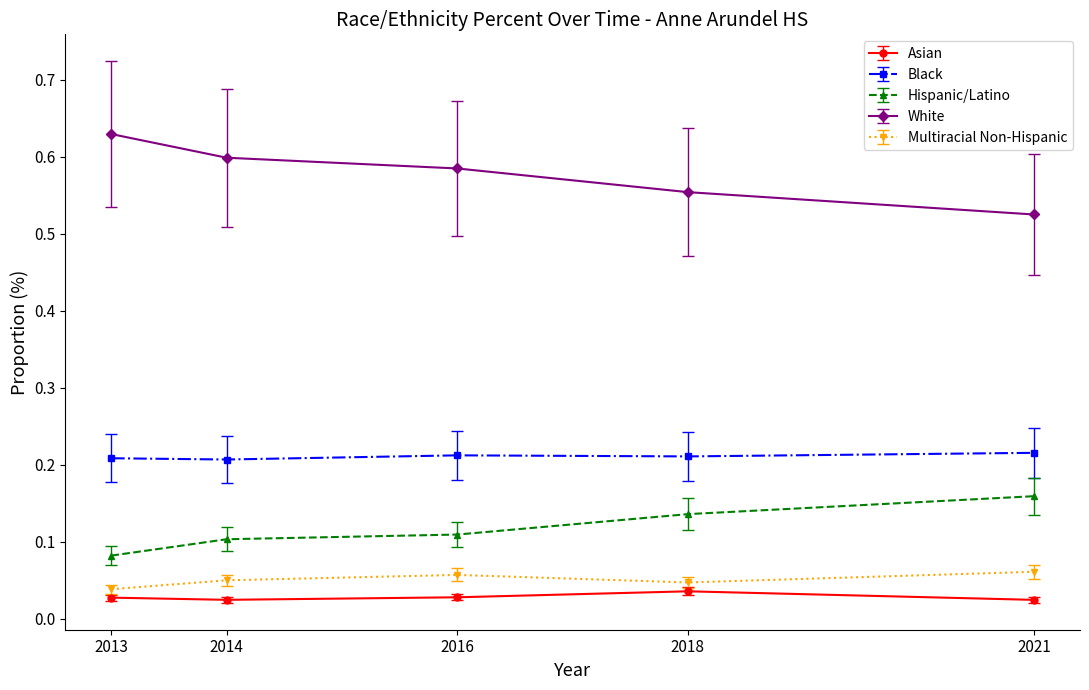

How many interior local peaks does the Multiracial Non-Hispanic series have?

1